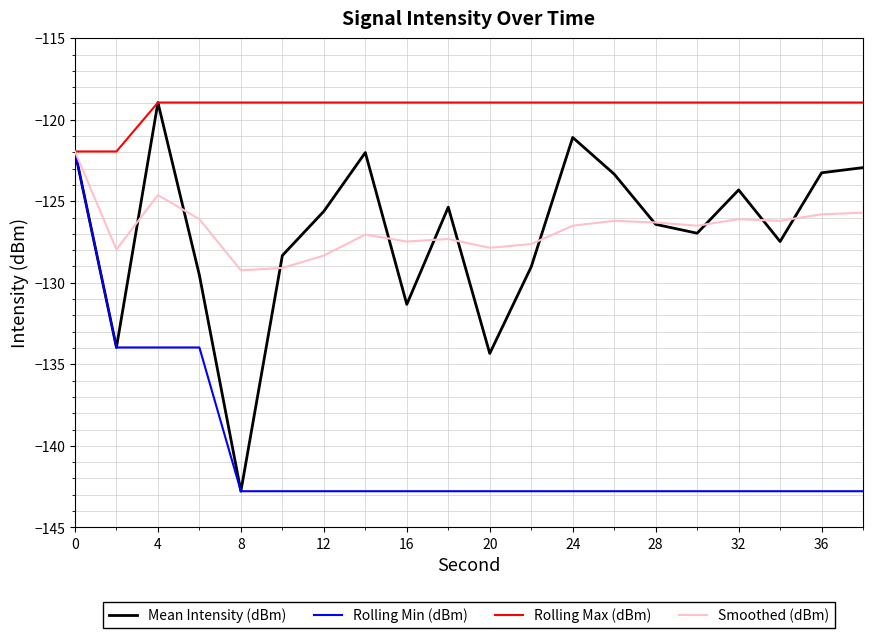

Which series has the largest range (max minus min)?

Mean Intensity (dBm)